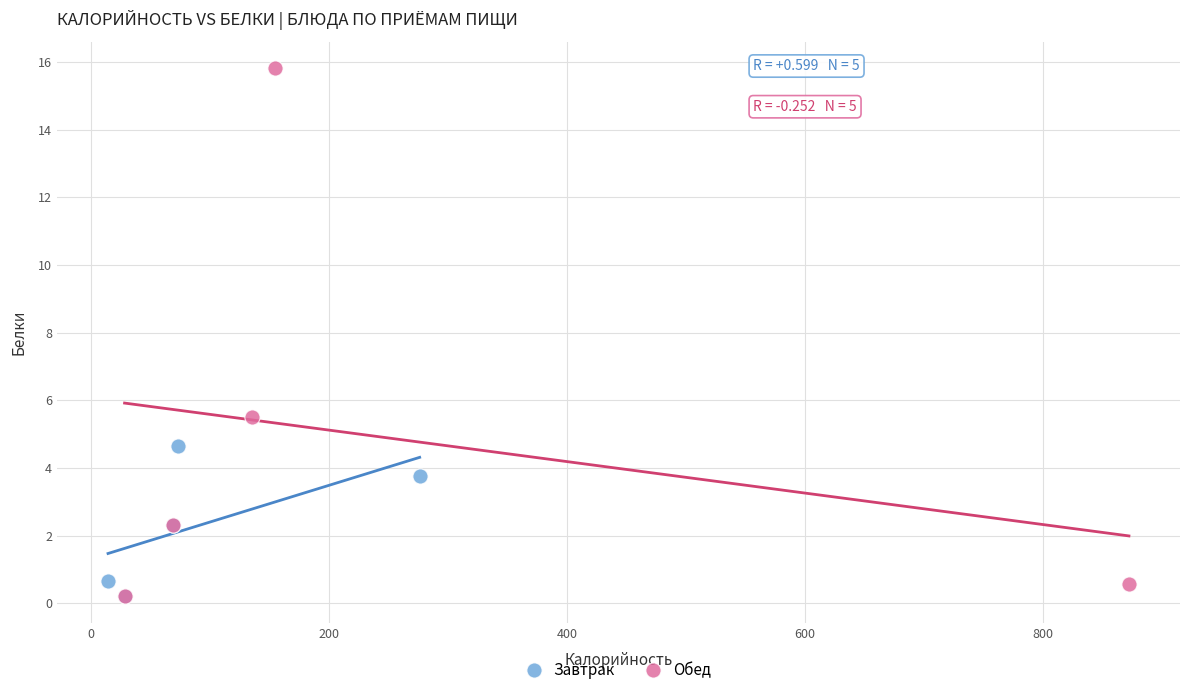

Which series reaches the maximum Y coordinate?

Обед